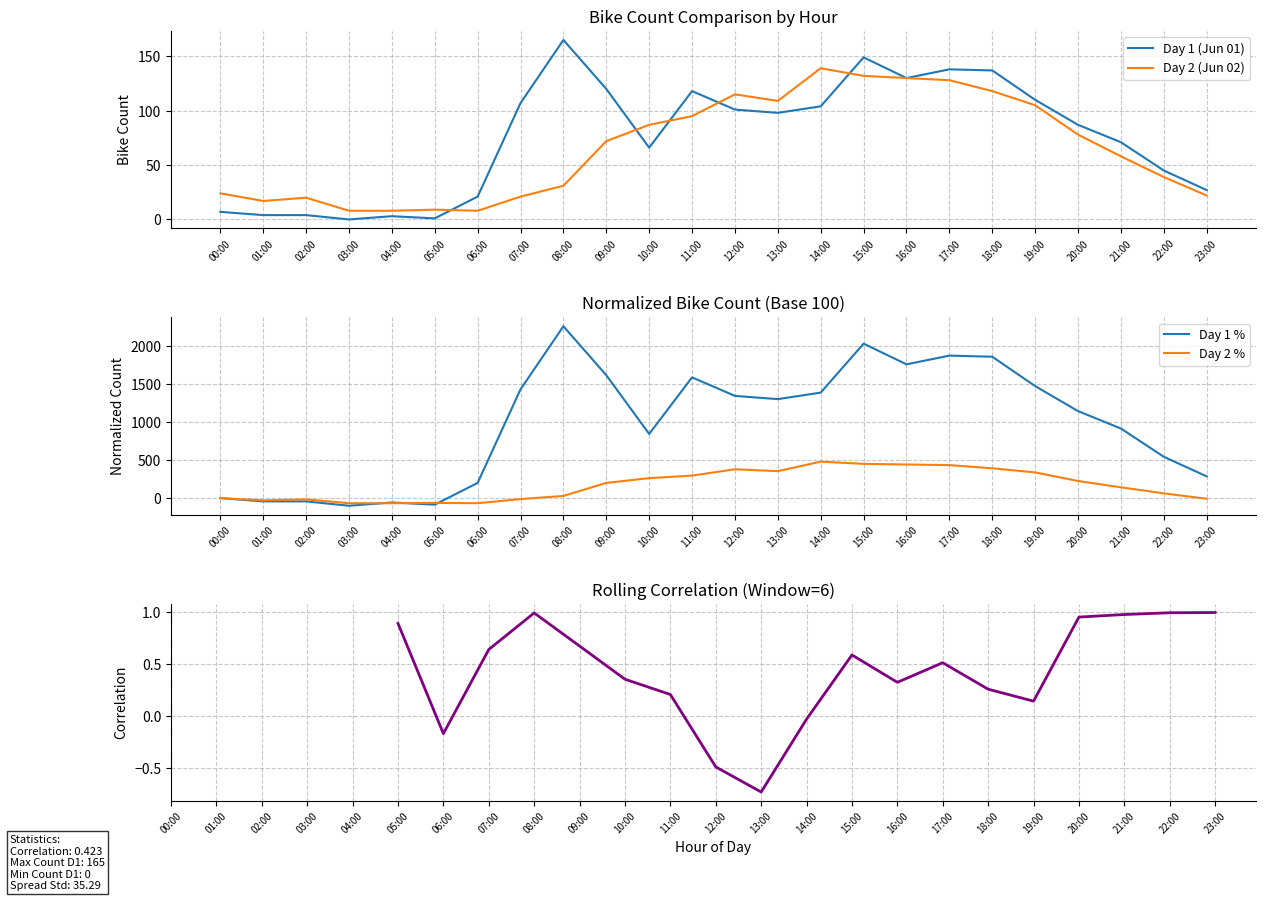

At which category is the sum across all series the highest?

15:00